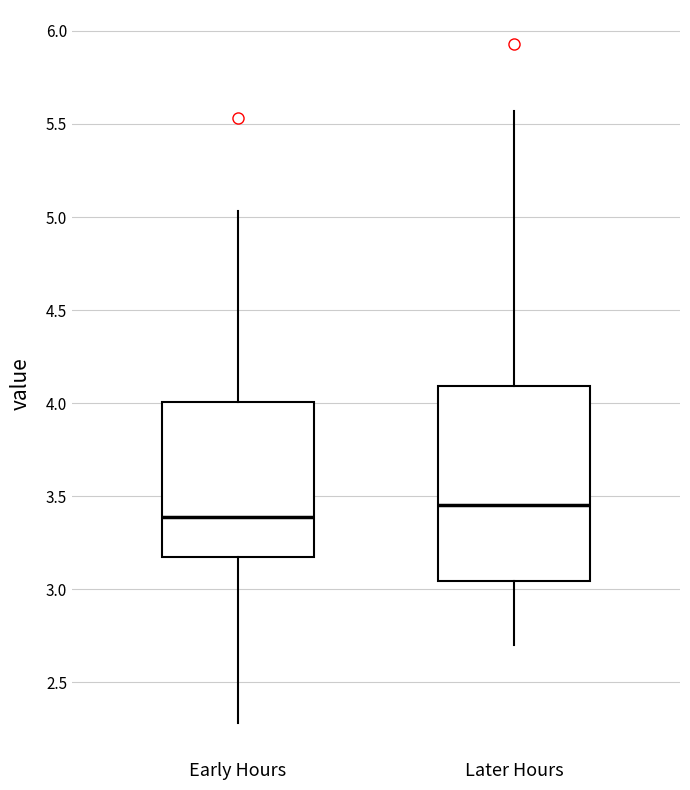

Reading left to right, read every box against the y-axis: the position of its median line, the range the box covers, and the ends of its whiskers. The values are not printed on the chart, so give them approximately, as read against the axis.

Early Hours: median 3.40, box 3.20 to 4.00, whiskers 2.30 to 5.05
Later Hours: median 3.45, box 3.05 to 4.10, whiskers 2.70 to 5.55